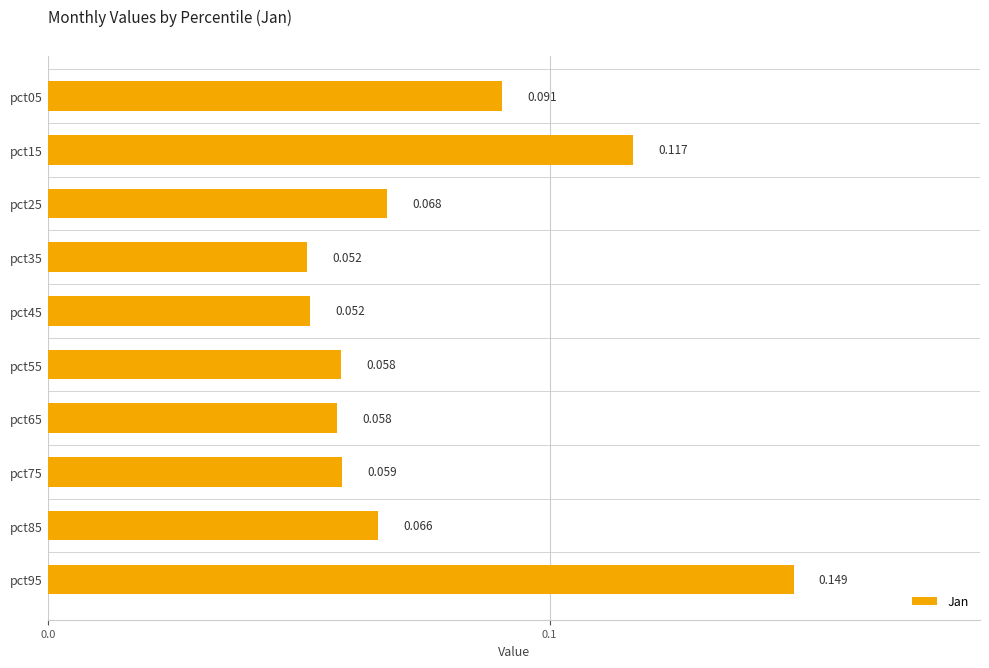

How many data points does each series have?

10